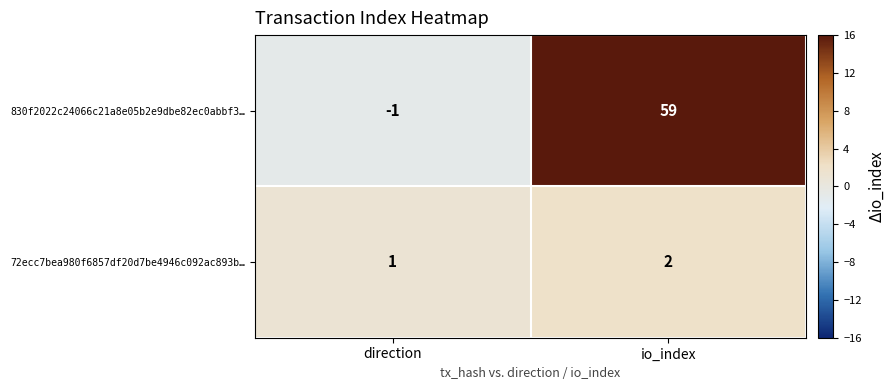

What is the sum of the 72ecc7bea980f6857df20d7be4946c092ac893b… values at direction and io_index?

3